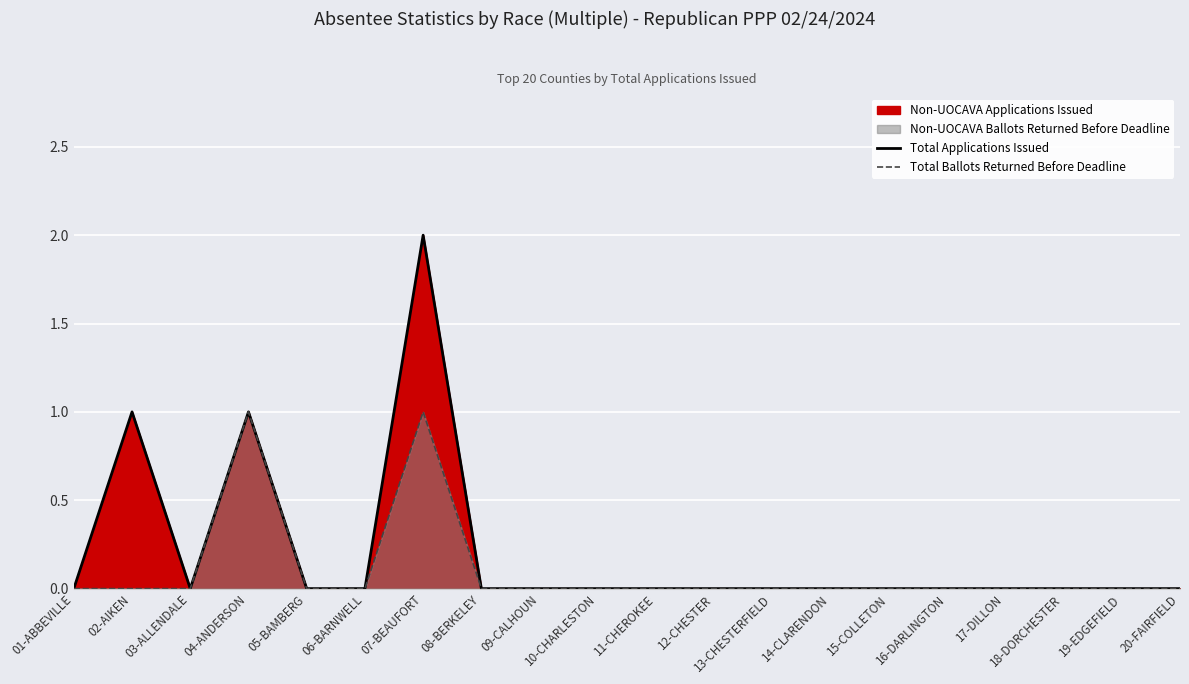

At which category does Total Applications Issued reach its first local peak?

02-AIKEN